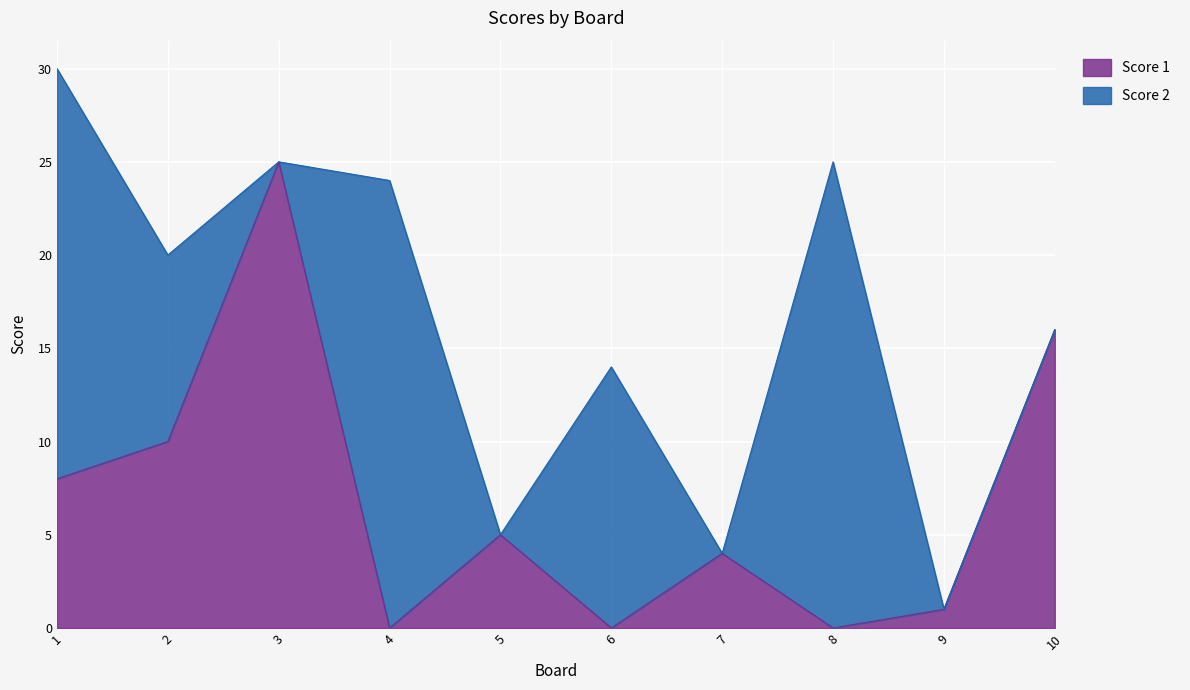

Count the number of values greater than 5.

4